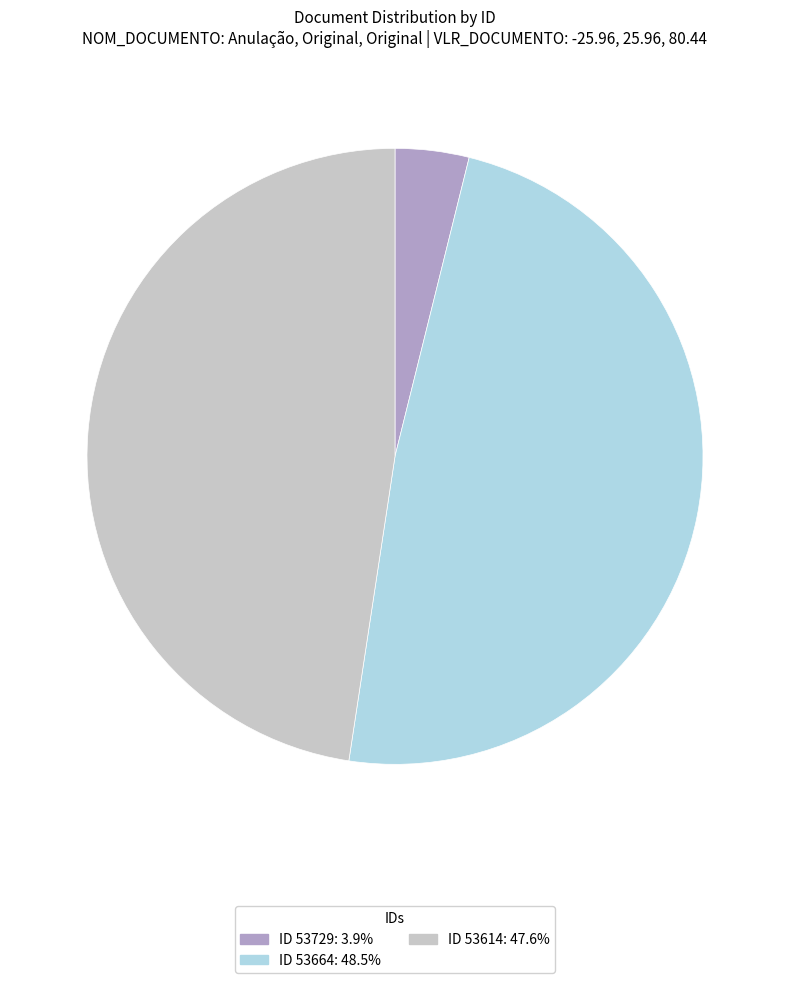

Do ID 53614: 47.6% and ID 53729: 3.9% together represent more than half of the pie?

Yes